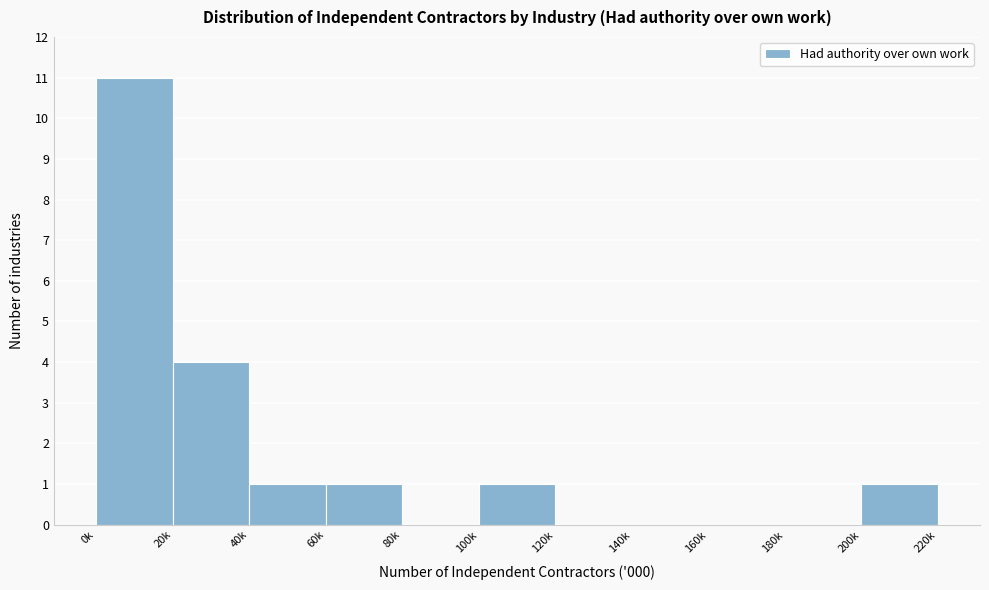

Reading left to right, what are all the values shown in this chart?

0k=11	20k=4	40k=1	60k=1	80k=0	100k=1	120k=0	140k=0	160k=0	180k=0	200k=1